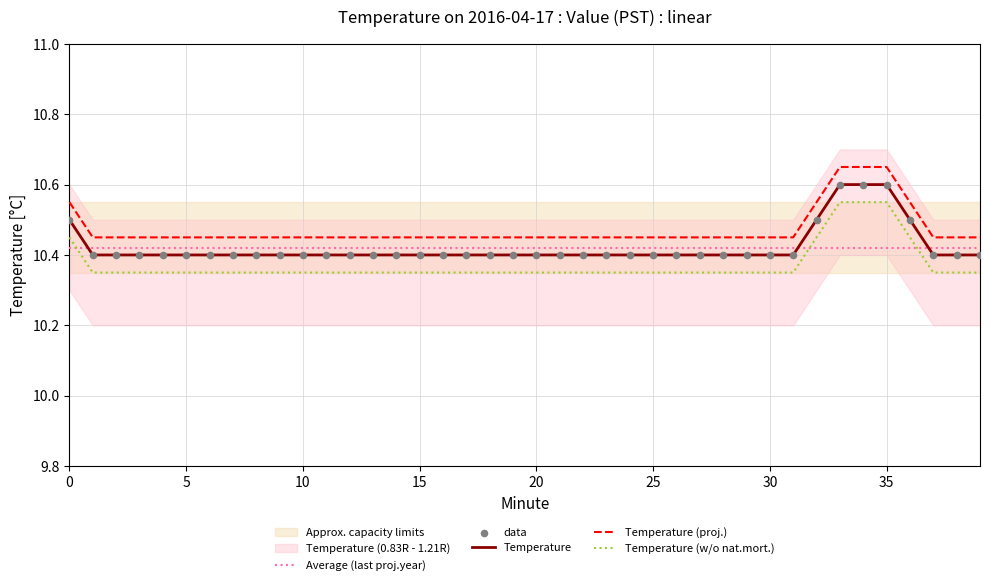

True or false: Temperature (w/o nat.mort.) and Temperature intersect in this chart.

False